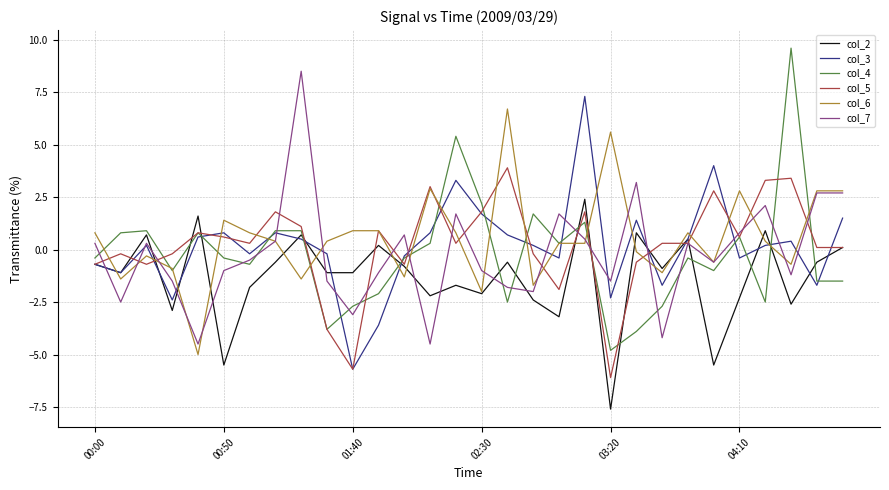

True or false: col_3 and col_6 cross at least once.

True